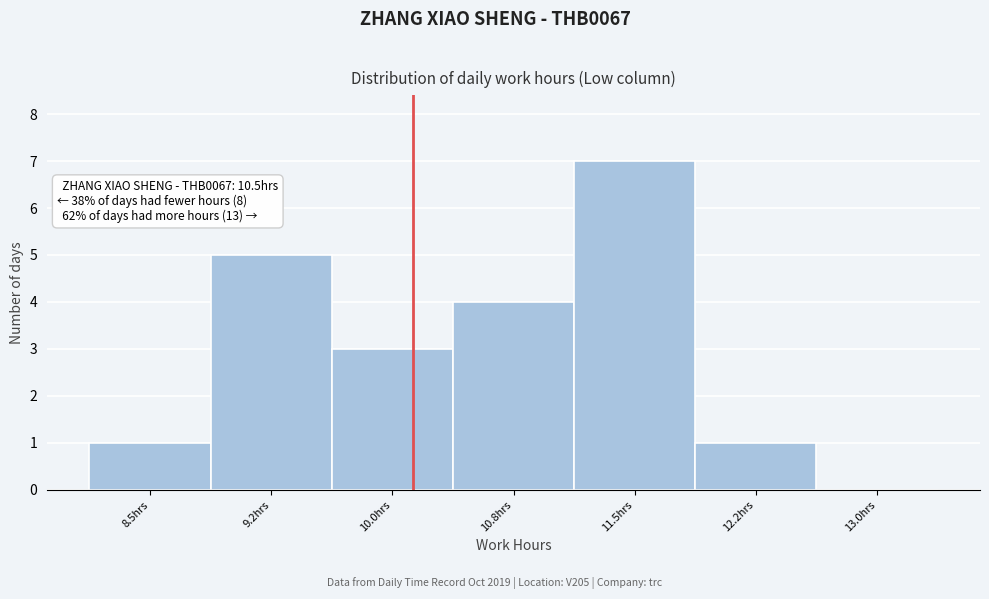

Reading right to left, extract all data points from this chart.

13.0hrs=0	12.2hrs=1	11.5hrs=7	10.8hrs=4	10.0hrs=3	9.2hrs=5	8.5hrs=1